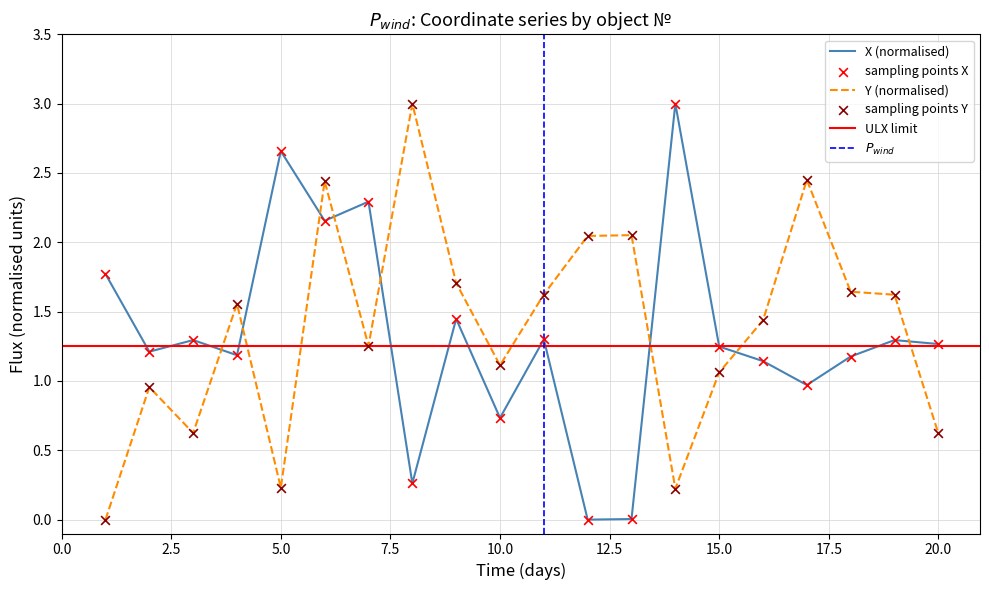

At how many categories does at least one series exceed 2?

8